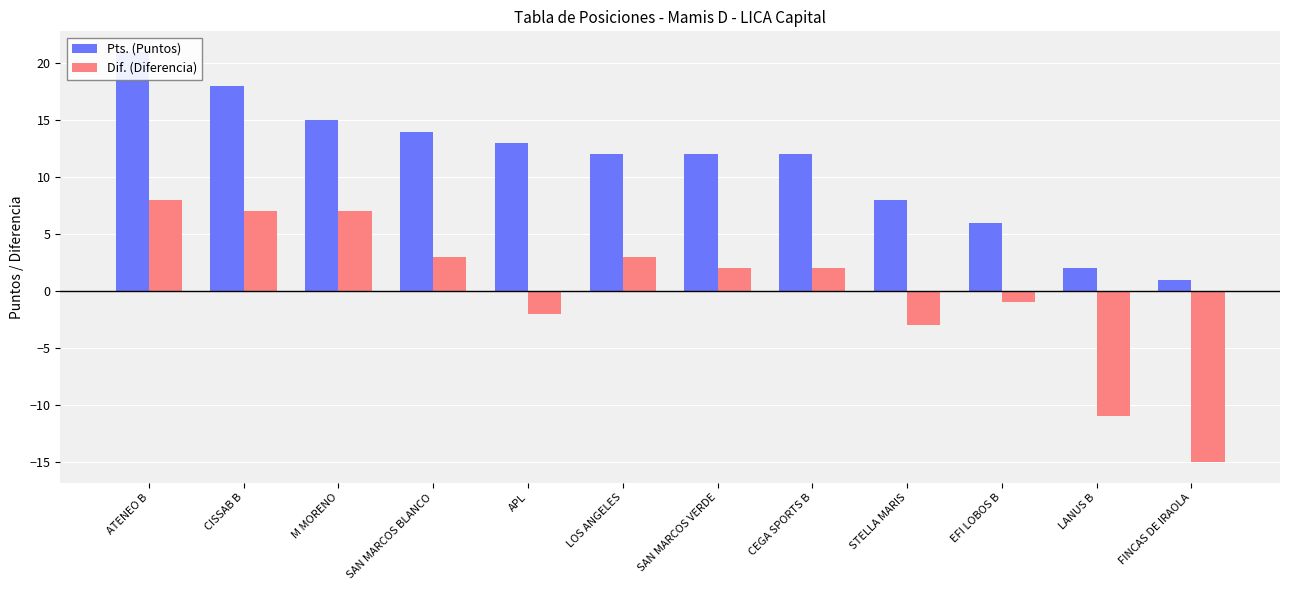

Rank the series by their average value, from lowest to highest.

Dif. (Diferencia), Pts. (Puntos)